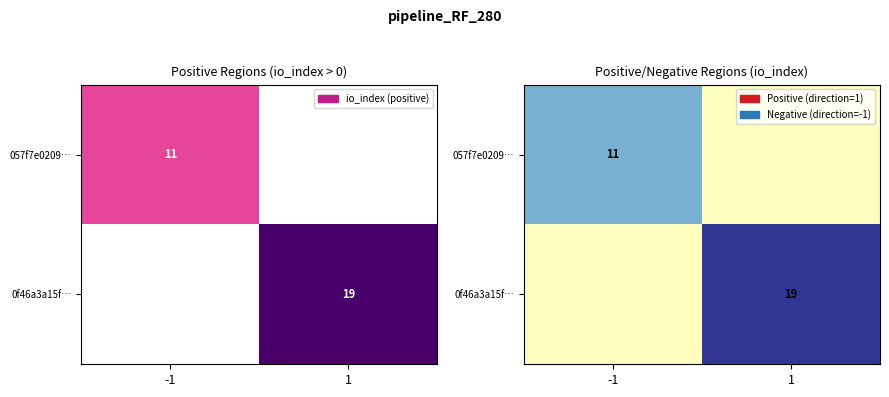

What is the difference between the maximum and minimum values in the 057f7e0209… series?

11